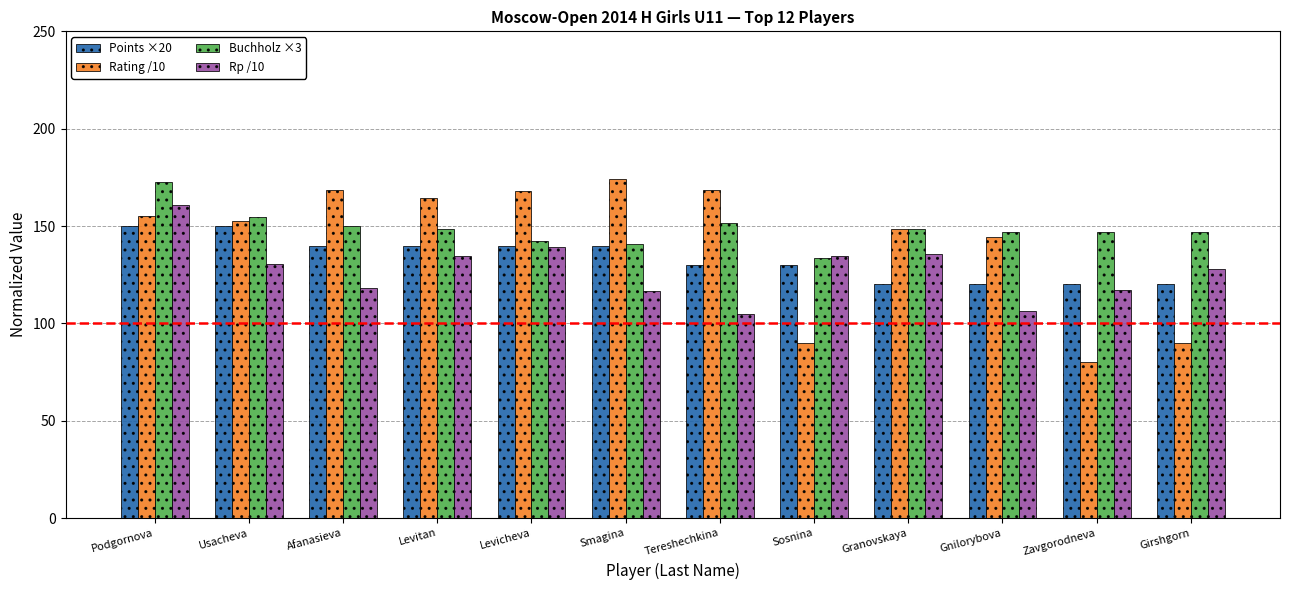

How many data points in Rp /10 are less than 130?

6